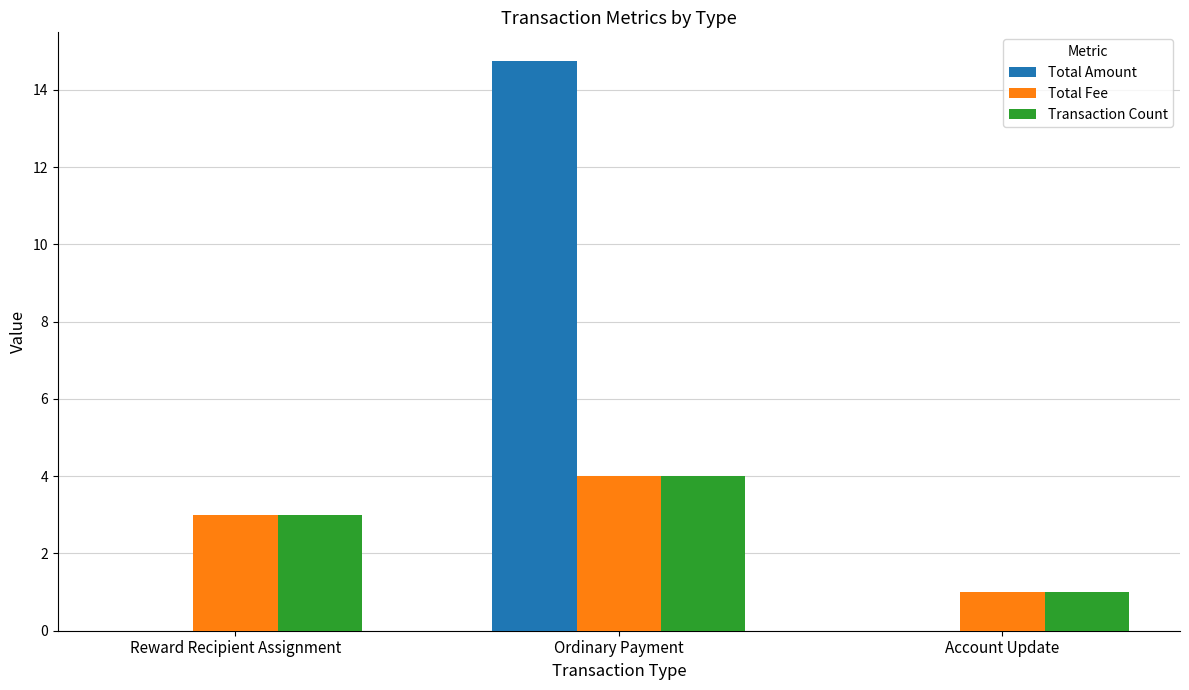

Is it true that Transaction Count equals 3.0 at Reward Recipient Assignment?

True